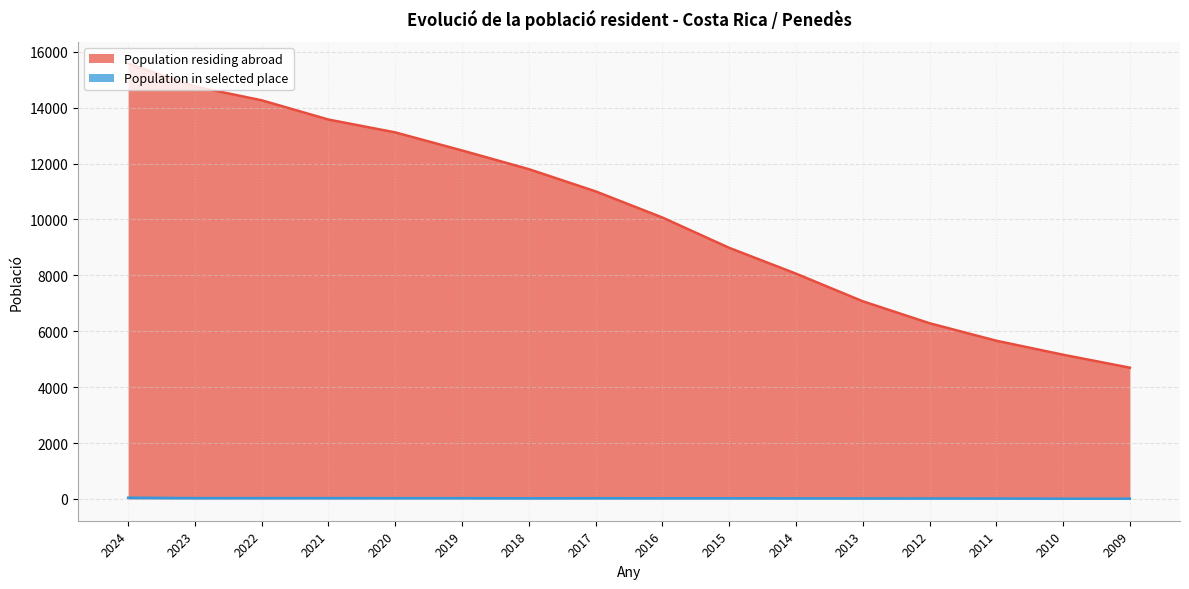

At how many categories does at least one series exceed 6677?

12